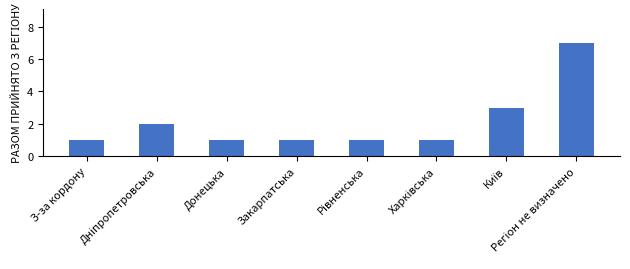

What is the difference between the maximum and minimum values?

6